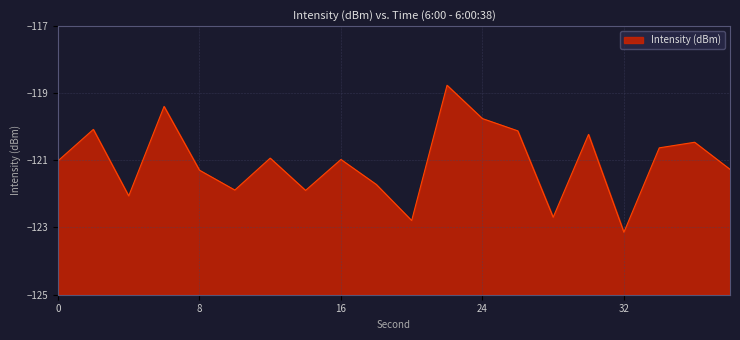

The chart shows a value of -40.7 at 16. True or false?

False